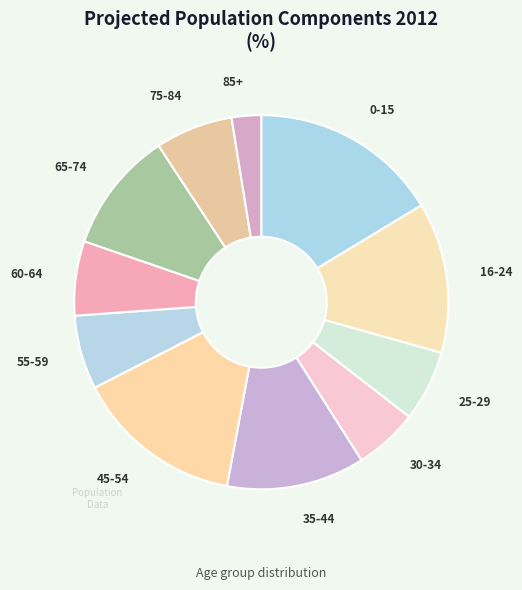

How many slices are in this pie chart?

11